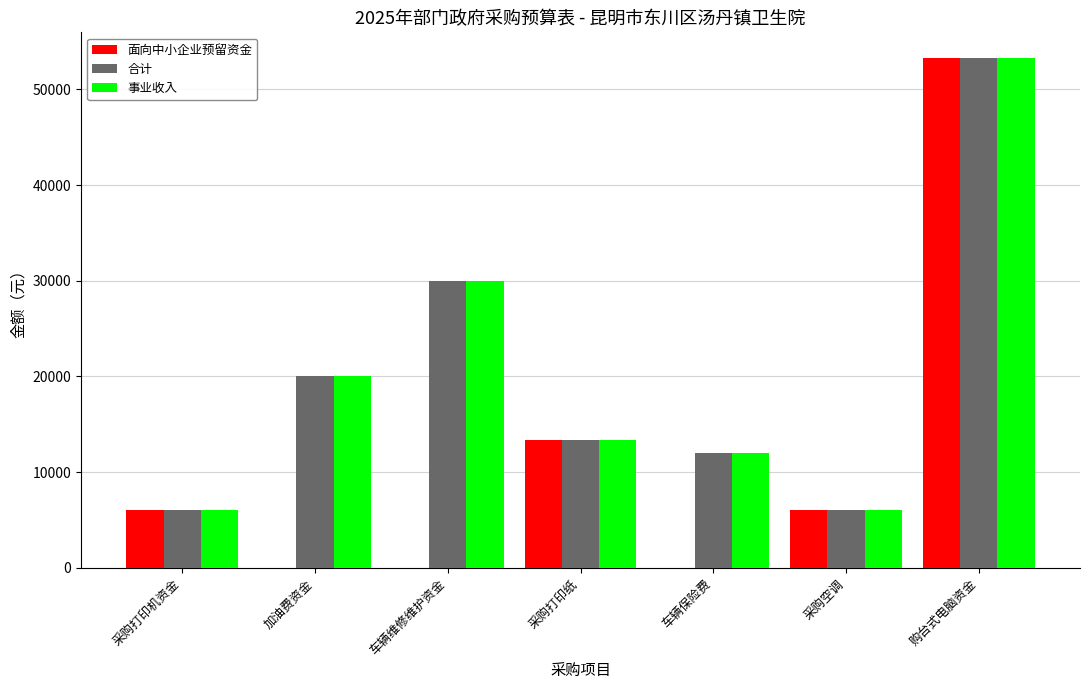

Read the 事业收入 value at 加油费资金.

20000